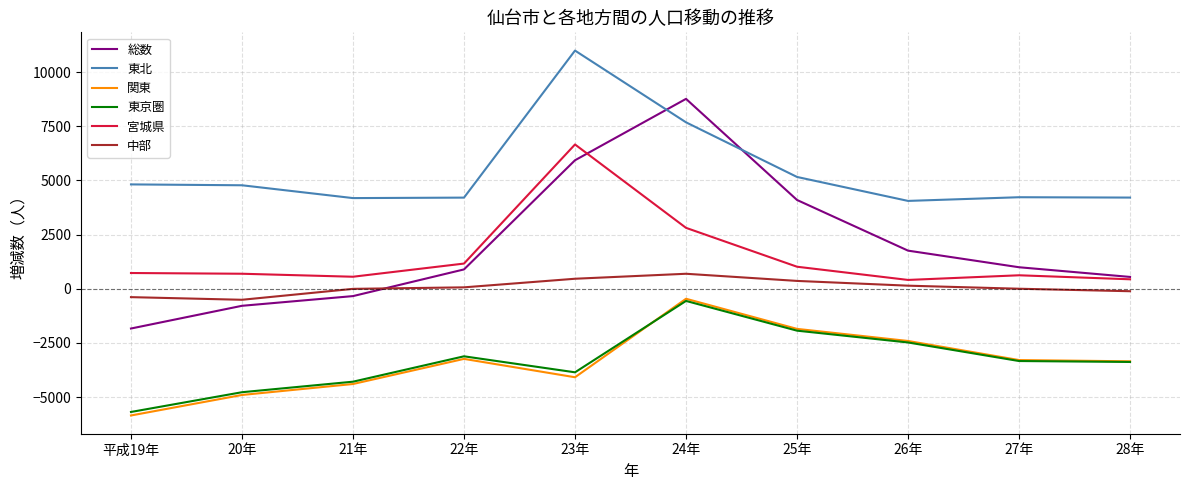

The value of 東京圏 at 21年 is -6959. True or false?

False